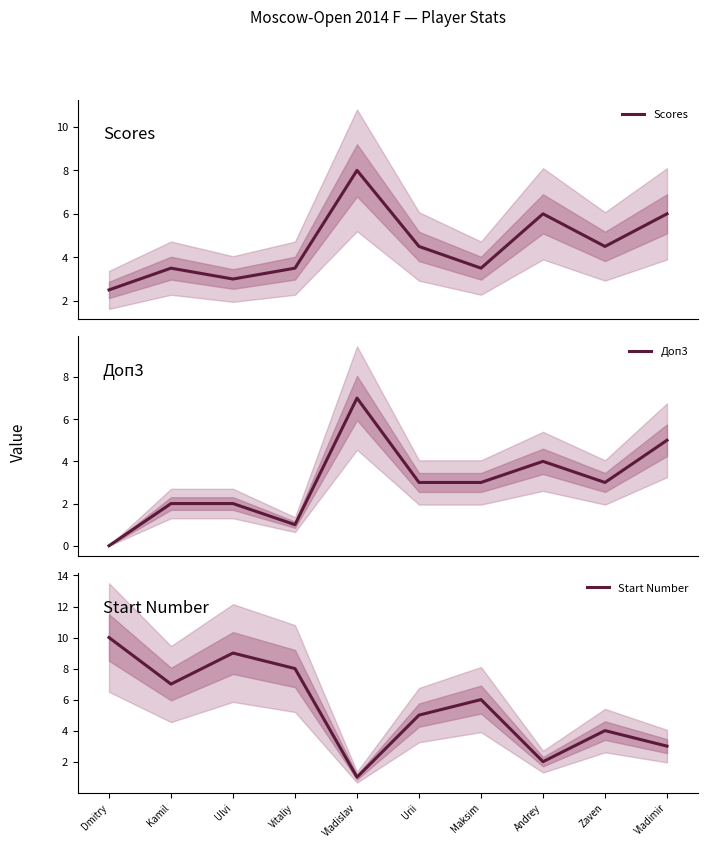

Rank the categories by Start Number value from highest to lowest.

Dmitry, Ulvi, Vitaliy, Kamil, Maksim, Urii, Zaven, Vladimir, Andrey, Vladislav